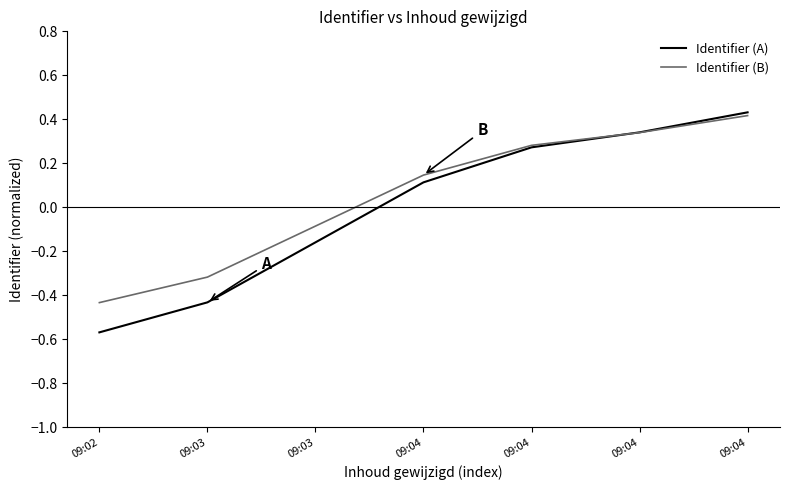

What is the difference between the maximum and minimum values in the Identifier (B) series?

0.9